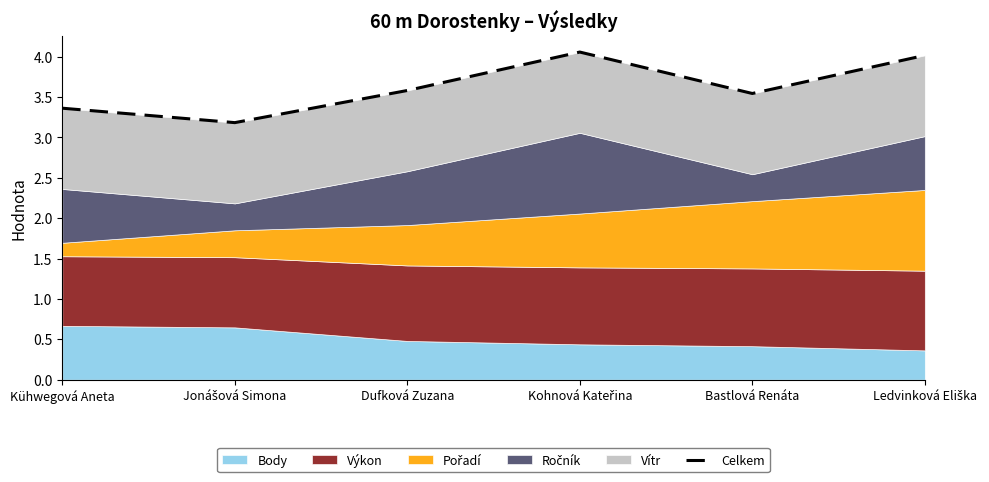

The chart shows a value of 3.2 at Jonášová Simona. True or false?

True